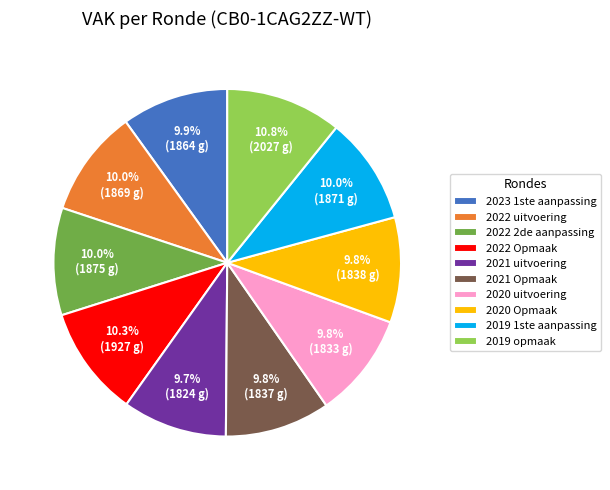

The 2021 uitvoering slice represents 21% of the pie. True or false?

False